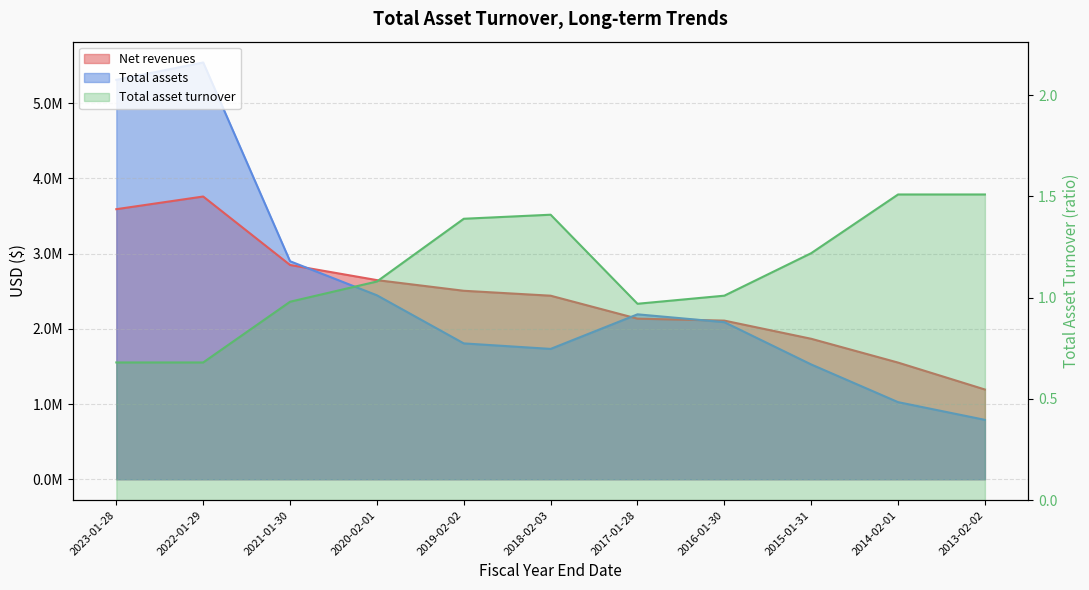

The Net revenues series shows 2134871.0 at 2017-01-28. True or false?

True